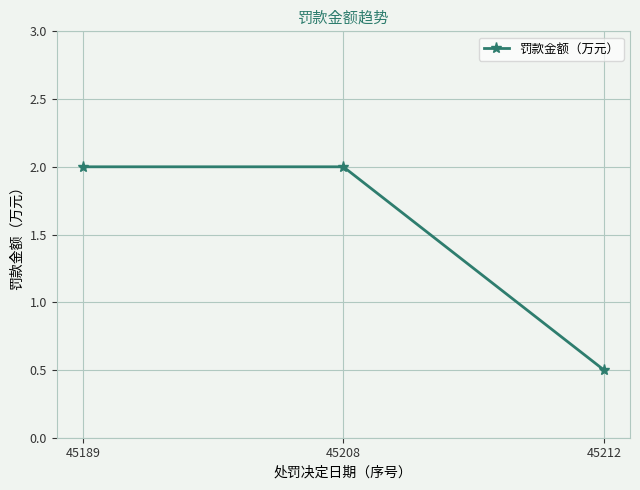

Which category has the lowest value across all series?

45212